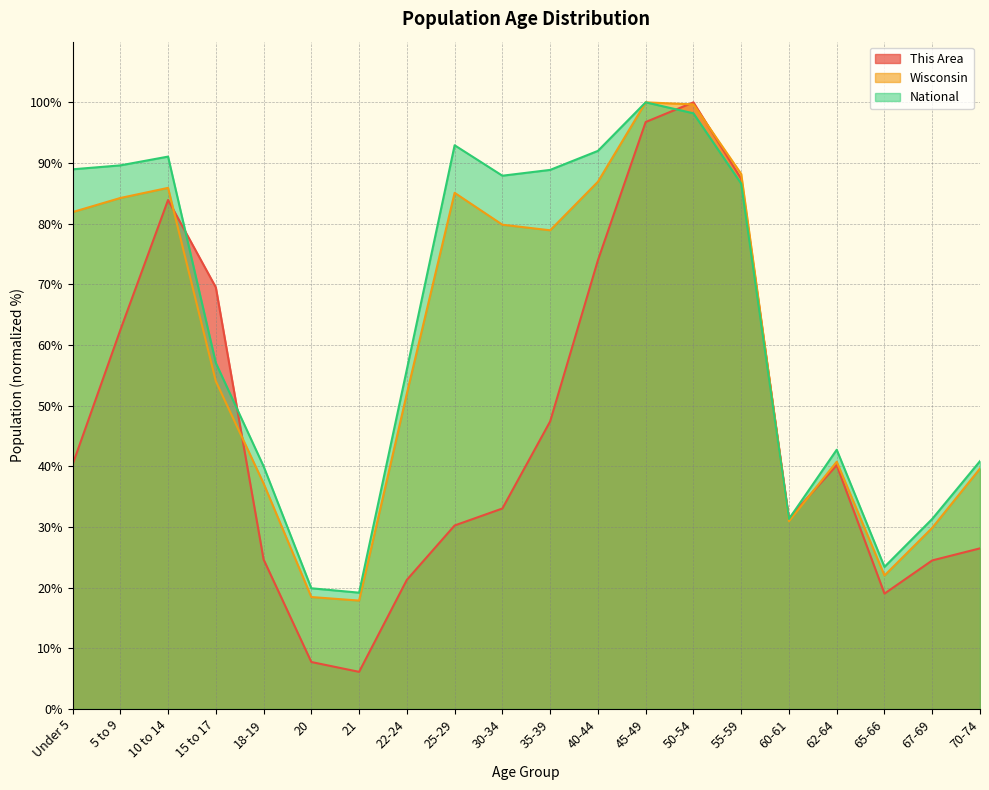

Read the This Area value at 70-74.

26.5